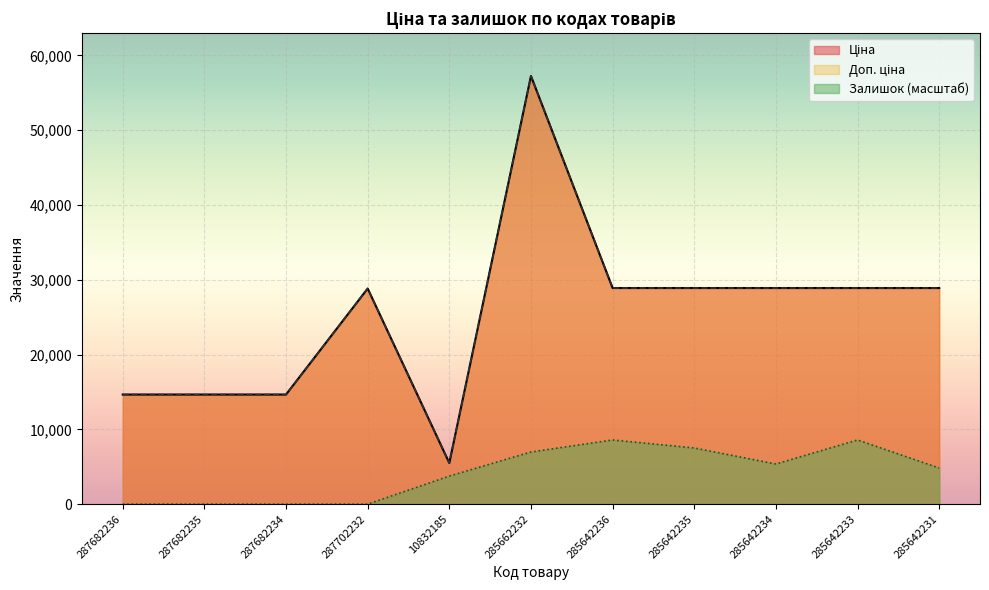

What are all the series names shown in the legend?

Ціна, Доп. ціна, Залишок